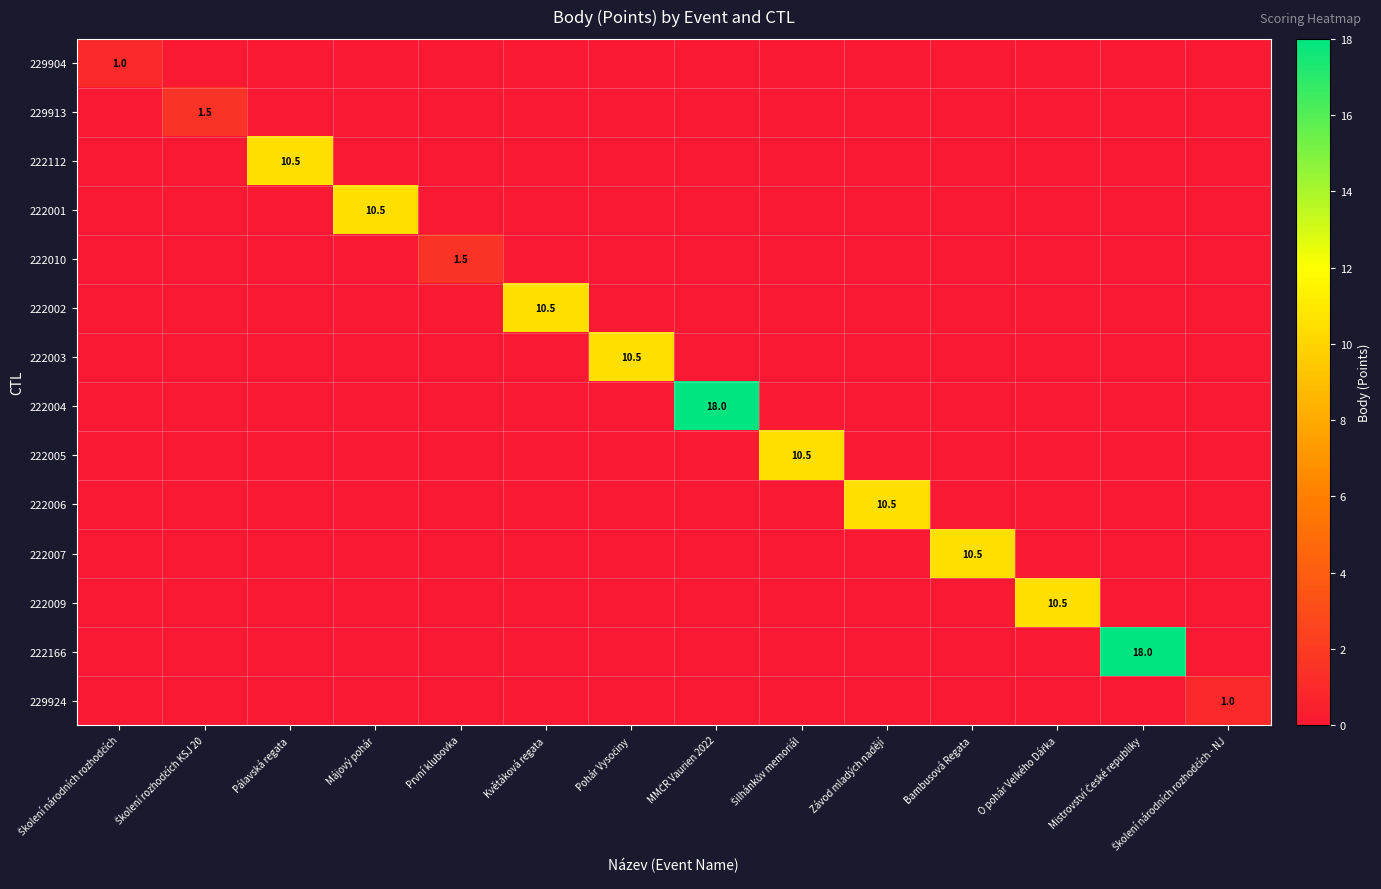

At which category is the sum across all series the highest?

MMČR Vaurien 2022